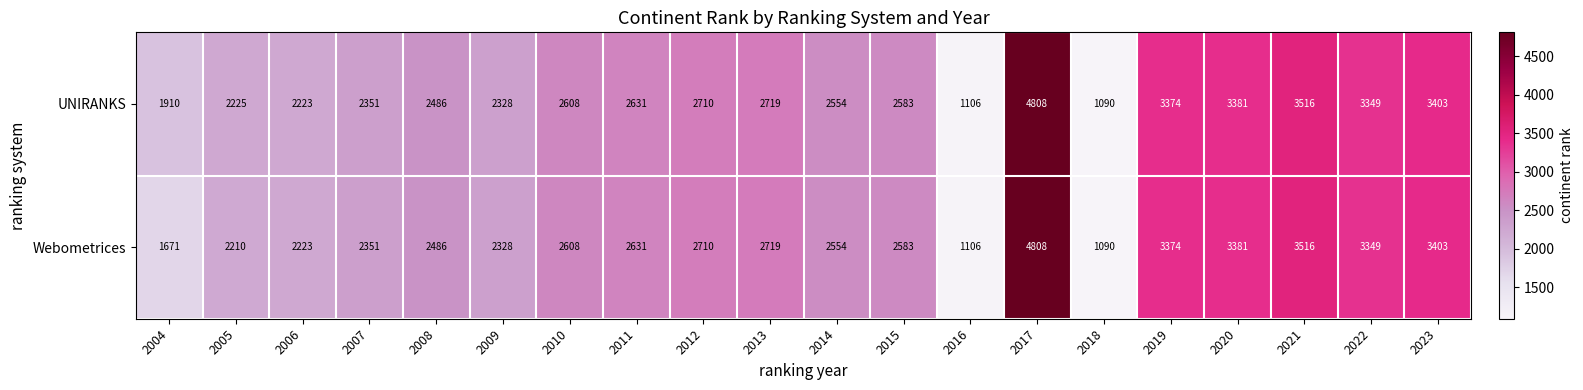

True or false: Webometrices has a value of 5023 at 2022.

False